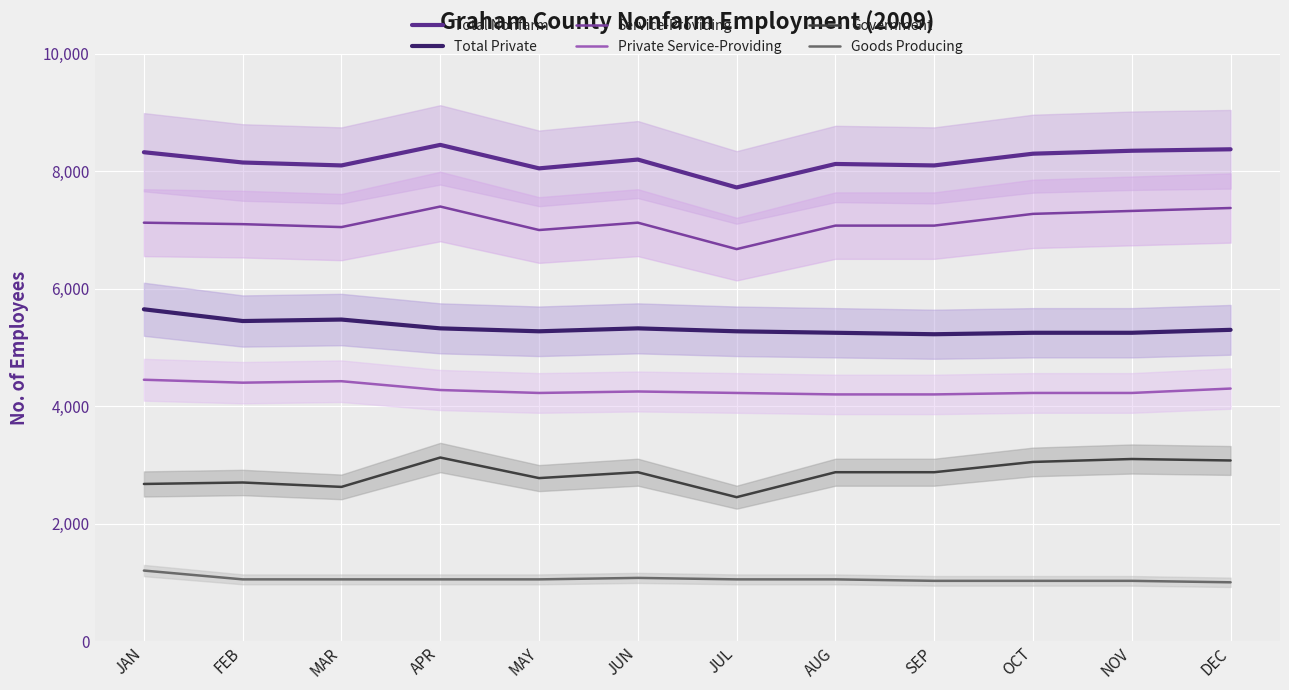

What is the sum of the Total Nonfarm values at NOV and JAN?

16675